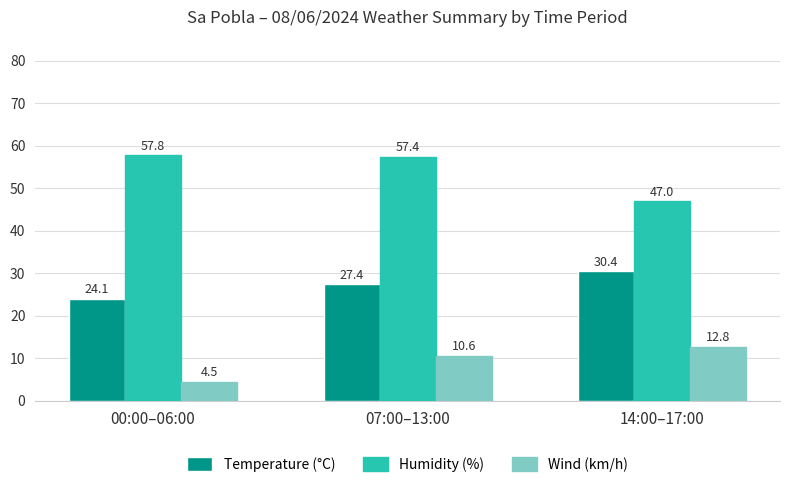

Does the chart contain stacked bars?

No